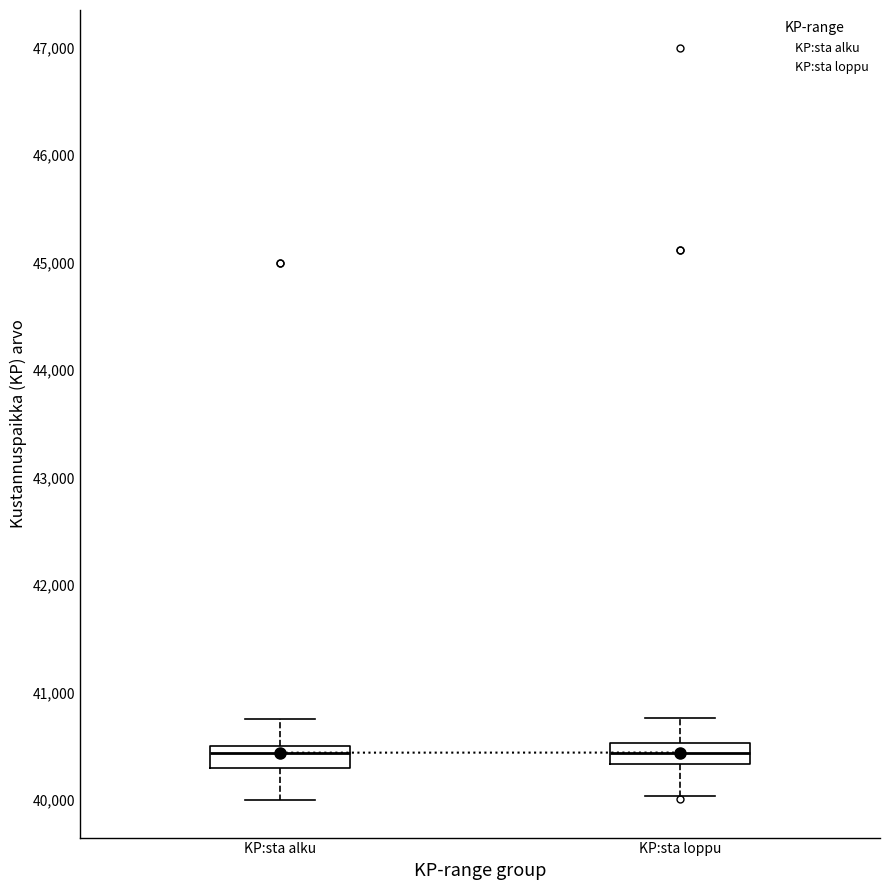

Where does the upper whisker of the box for KP:sta loppu end on the y-axis? The values are not printed on the chart, so give them approximately, as read against the axis.

40800